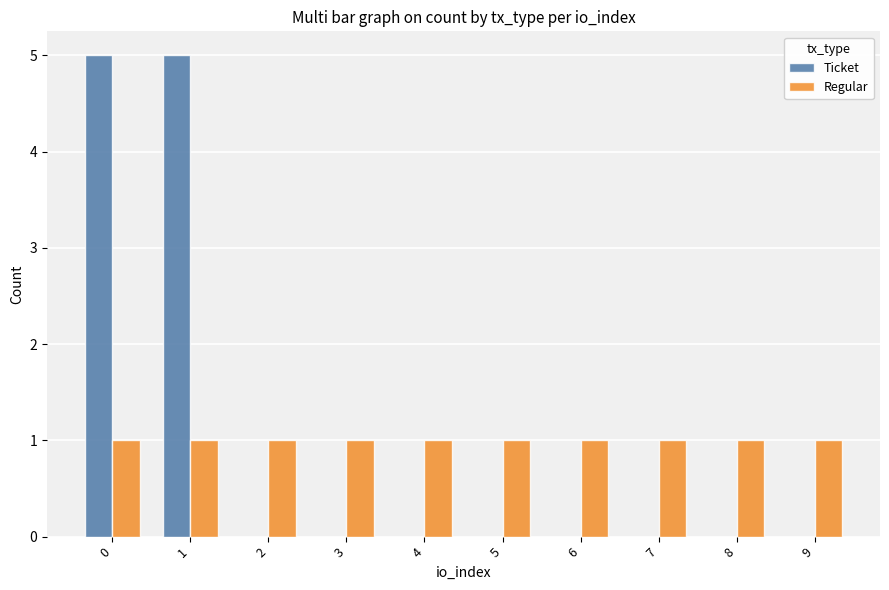

Is the value of Regular at 0 greater than the value of Ticket at 4?

Yes